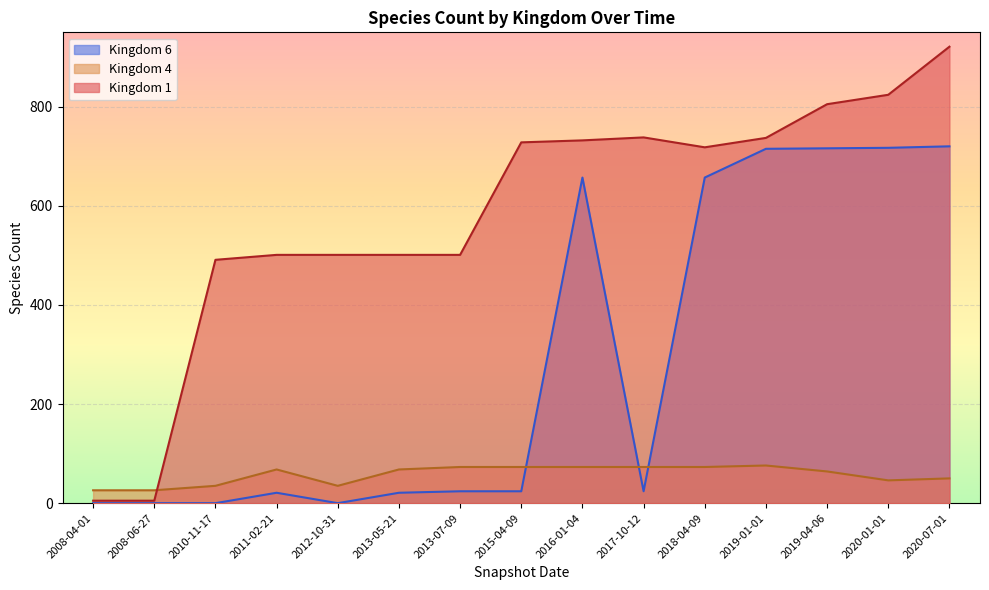

Which category has the lowest value in the kingdom_6 series?

2008-04-01